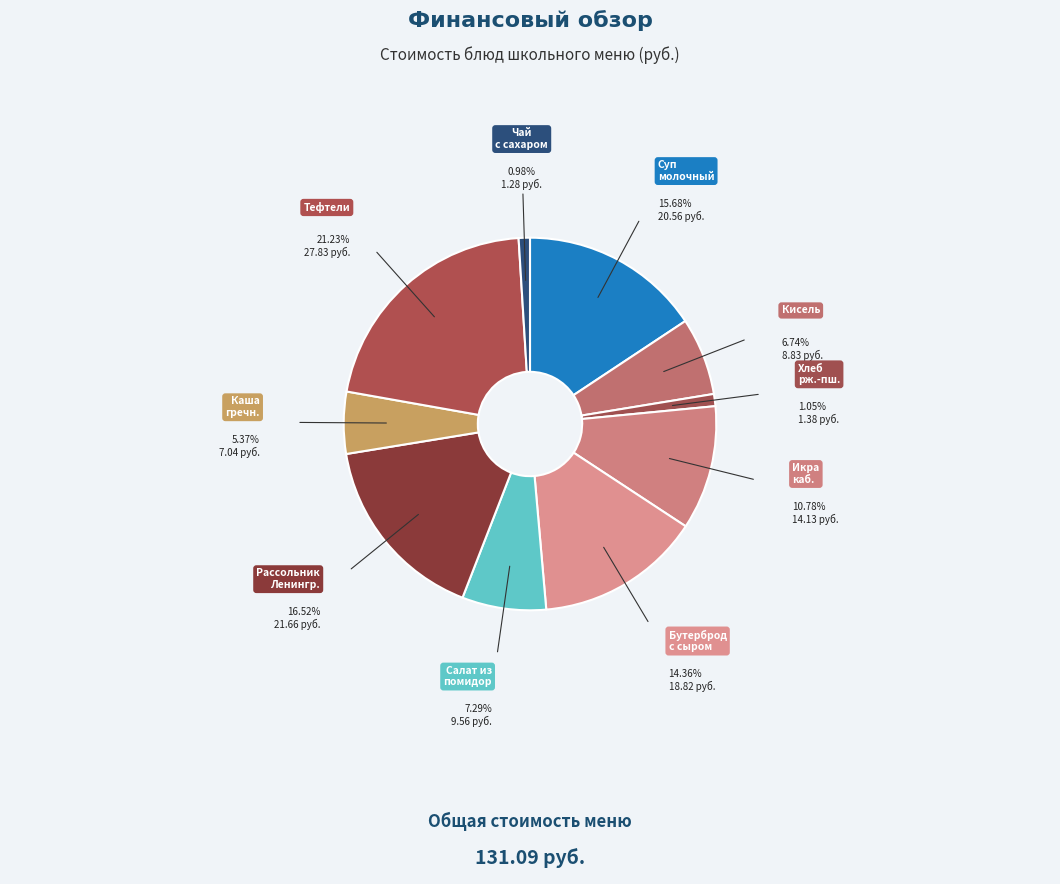

What is the largest slice in the pie chart?

Тефтели